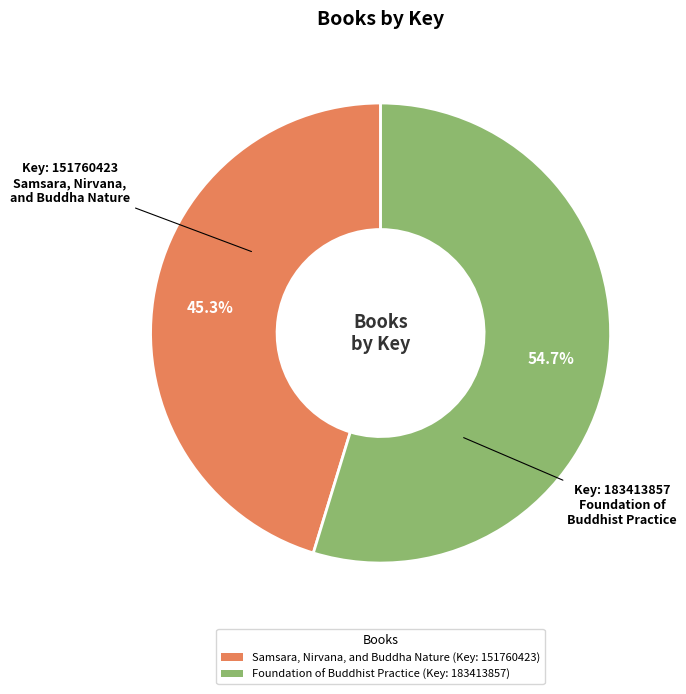

Is the sum of Samsara, Nirvana, and Buddha Nature and Foundation of Buddhist Practice greater than half?

Yes